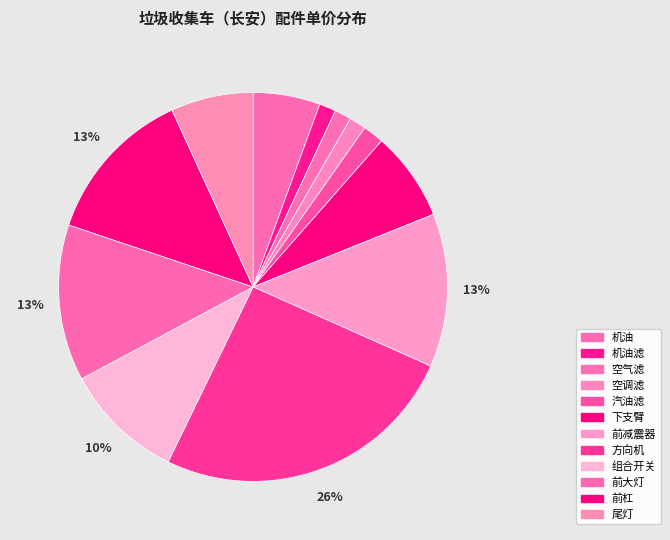

How much of the chart is everything except 组合开关?

90.0%